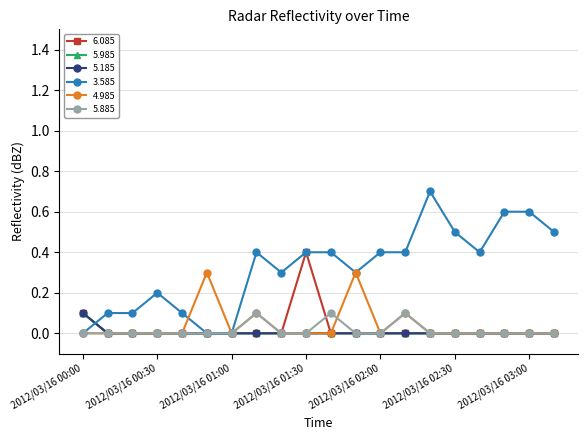

Is this an area chart (filled region under the line)?

No